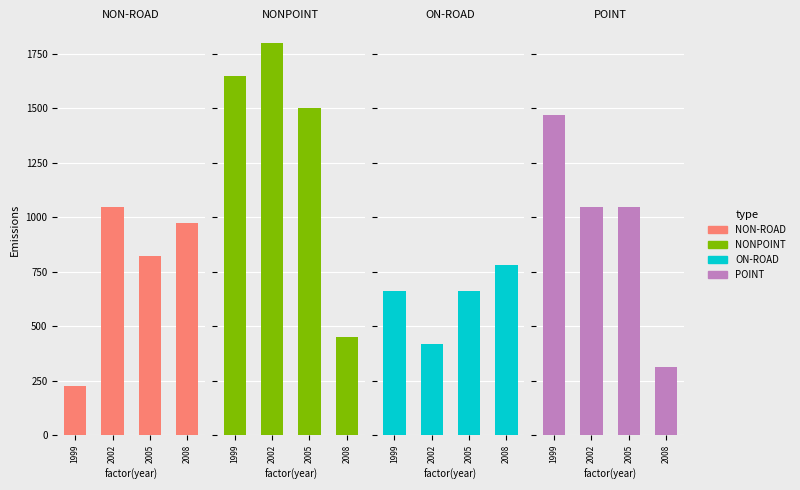

Reading left to right, extract all data points from this chart.

NON-ROAD: 1999=225	2002=1050	2005=825	2008=975
NONPOINT: 1999=1650	2002=1800	2005=1500	2008=450
ON-ROAD: 1999=660	2002=420	2005=660	2008=780
POINT: 1999=1470	2002=1050	2005=1050	2008=315